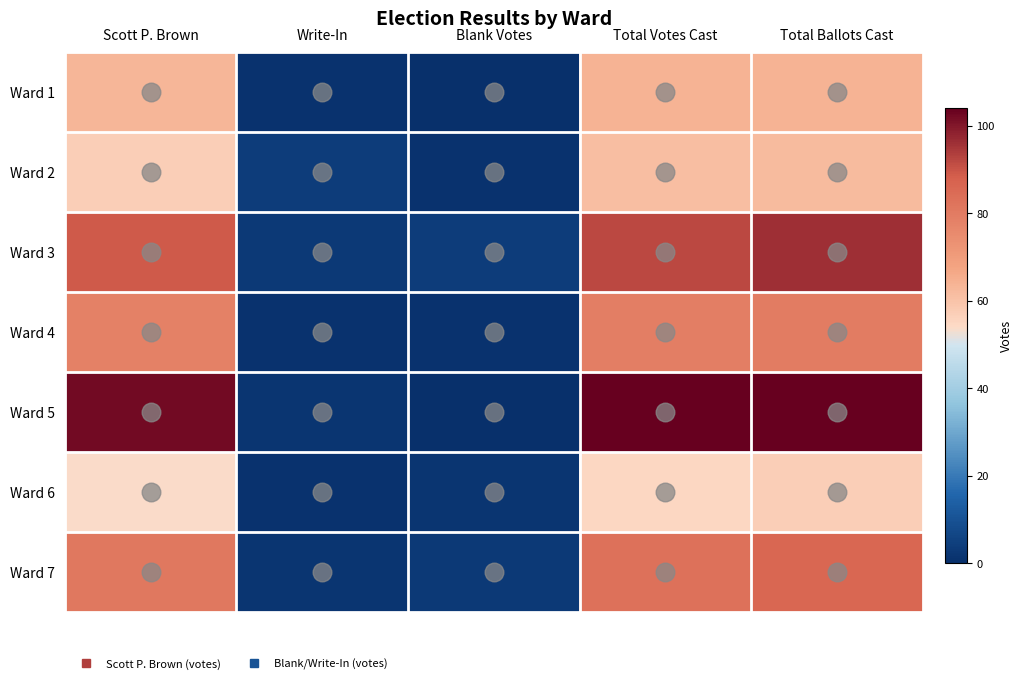

At how many categories does at least one series exceed 86?

3